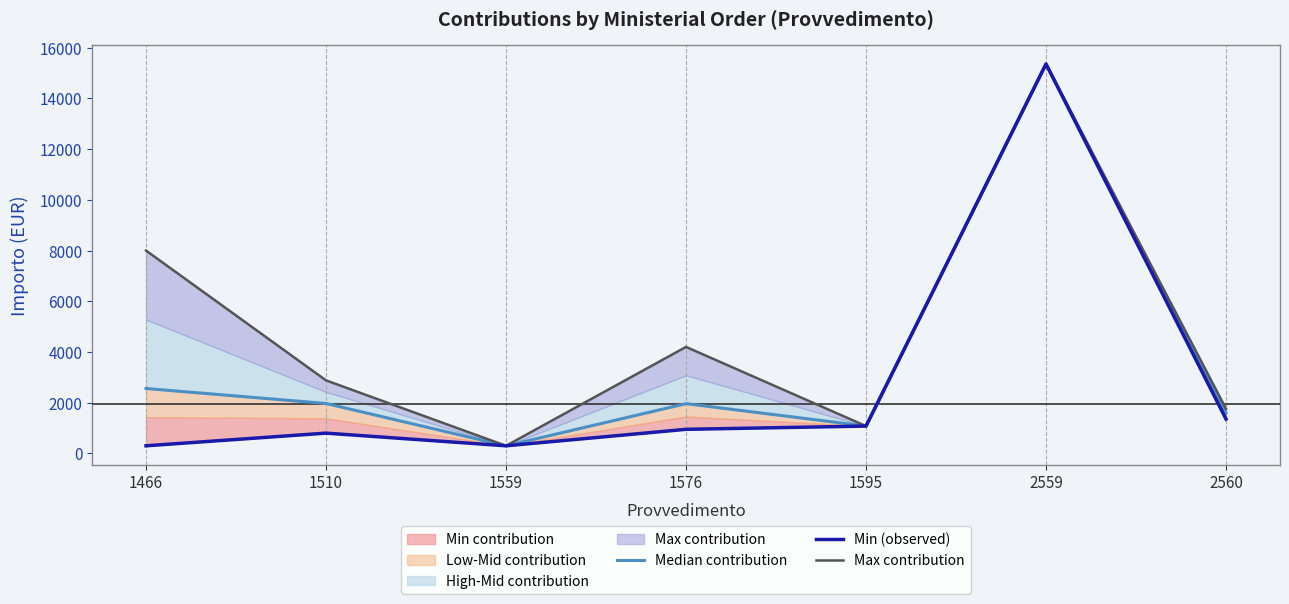

In Median contribution, how many points are higher than both neighbors (excluding endpoints)?

2